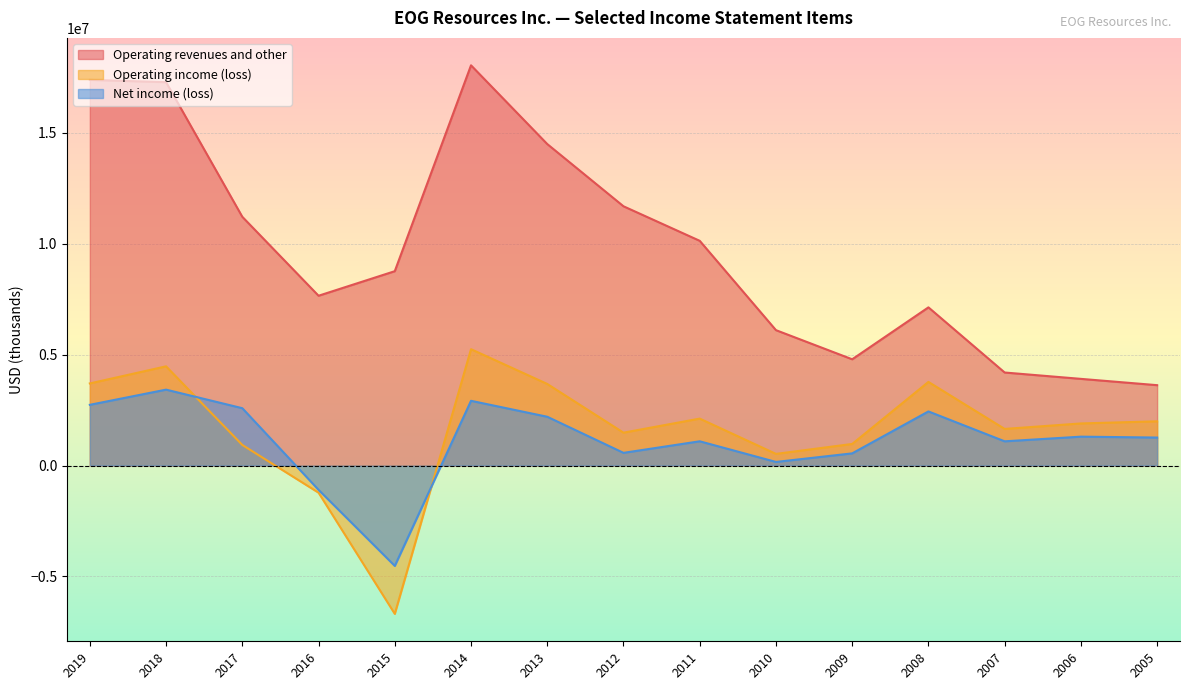

How many positive values does the Net income (loss) series have?

13